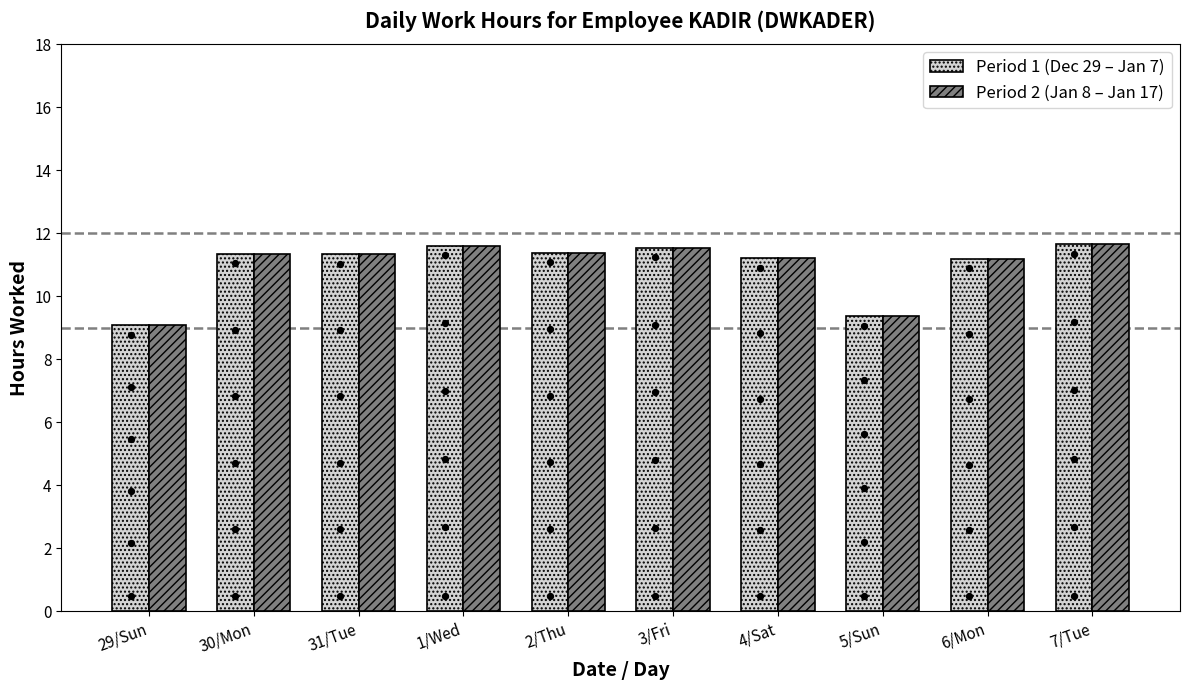

At which category is the sum across all series the highest?

7/Tue